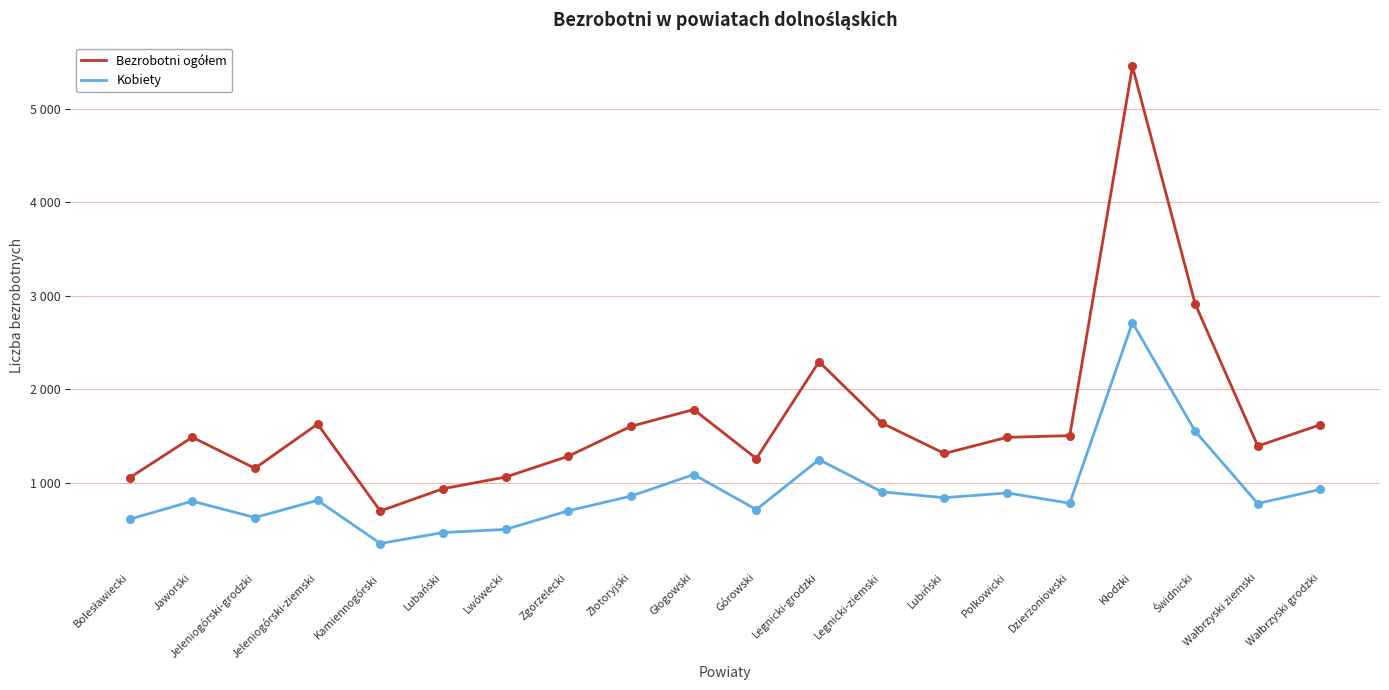

What is the total value across all series at Złotoryjski?

2457